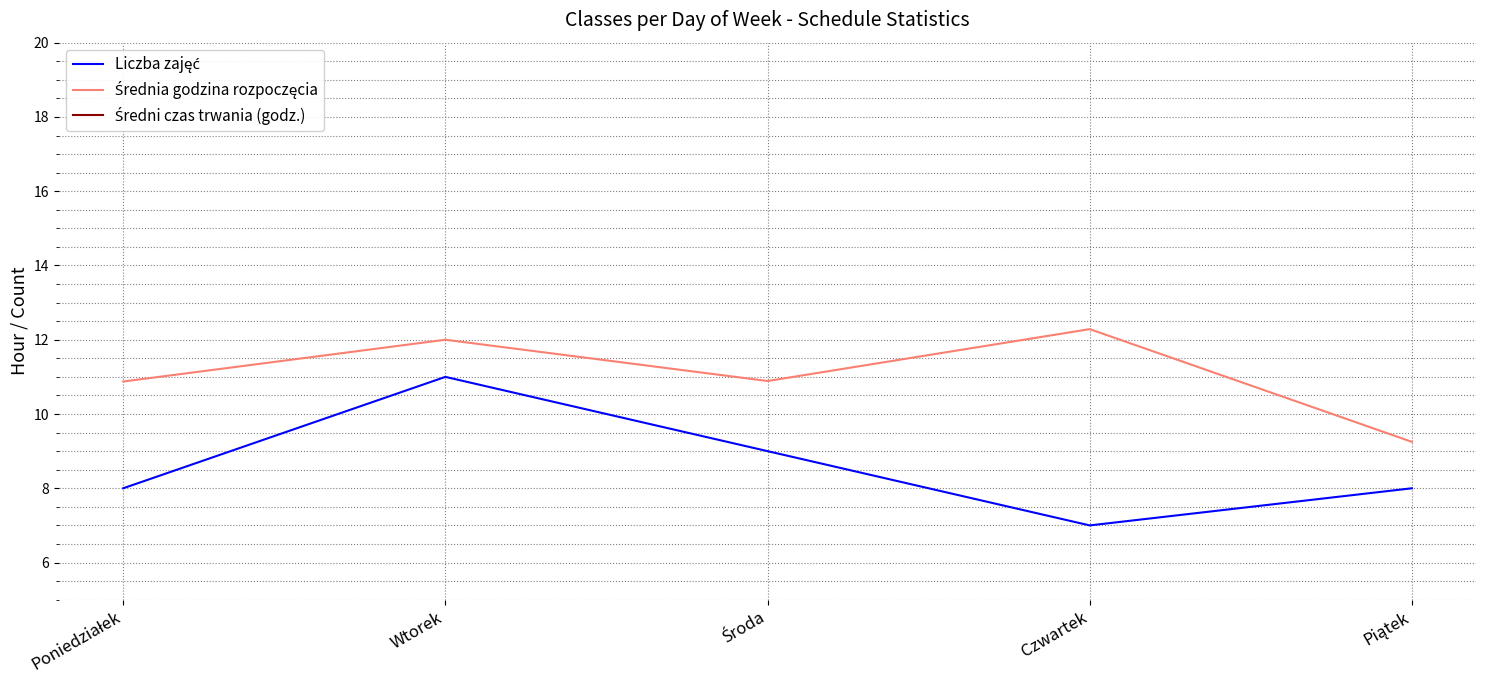

Does the chart have visible grid lines?

Yes